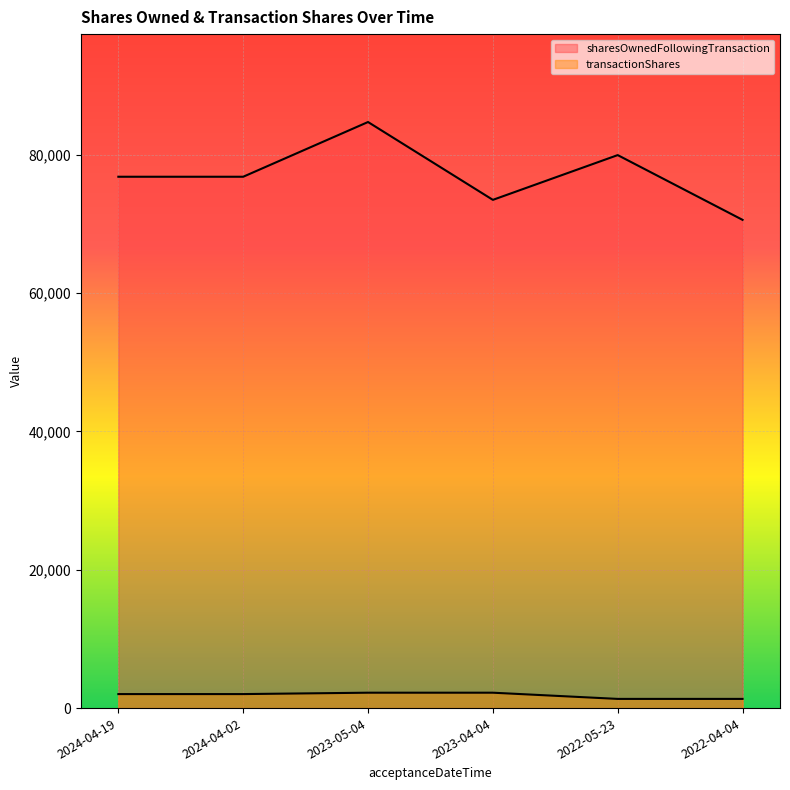

At which category does sharesOwnedFollowingTransaction reach its first local peak?

2023-05-04